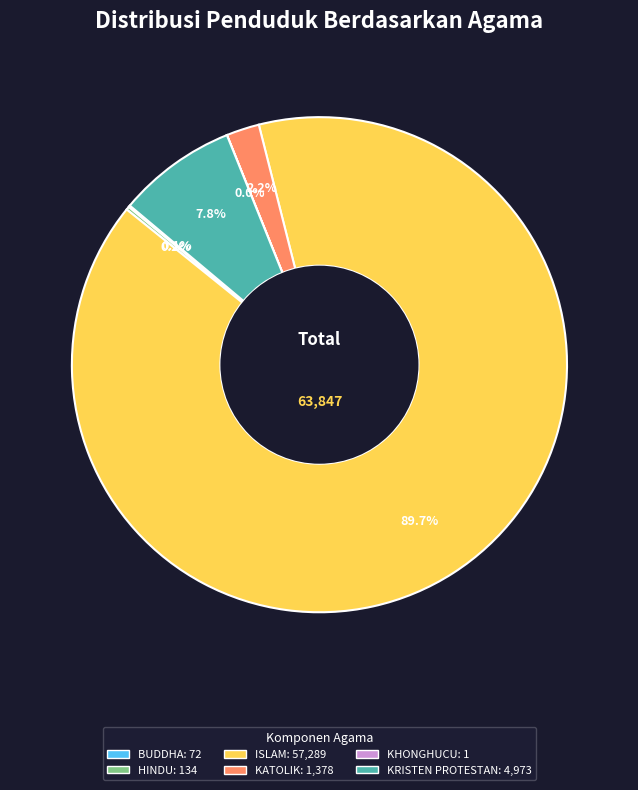

Is the sum of KRISTEN PROTESTAN and KATOLIK greater than half?

No